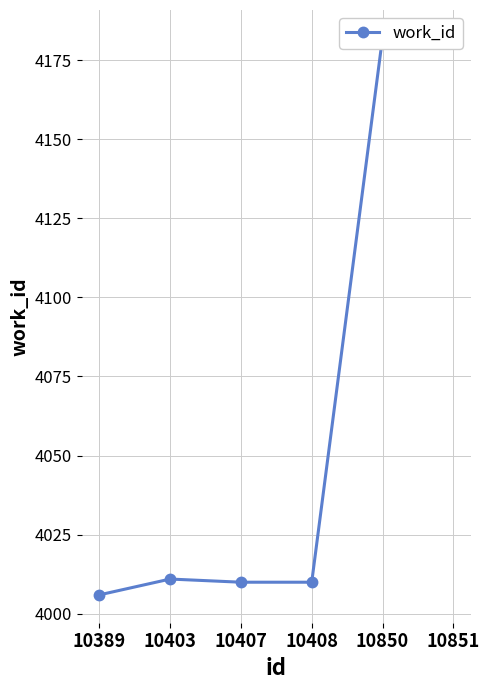

True or false: the data has more than 2 interior local peaks.

False